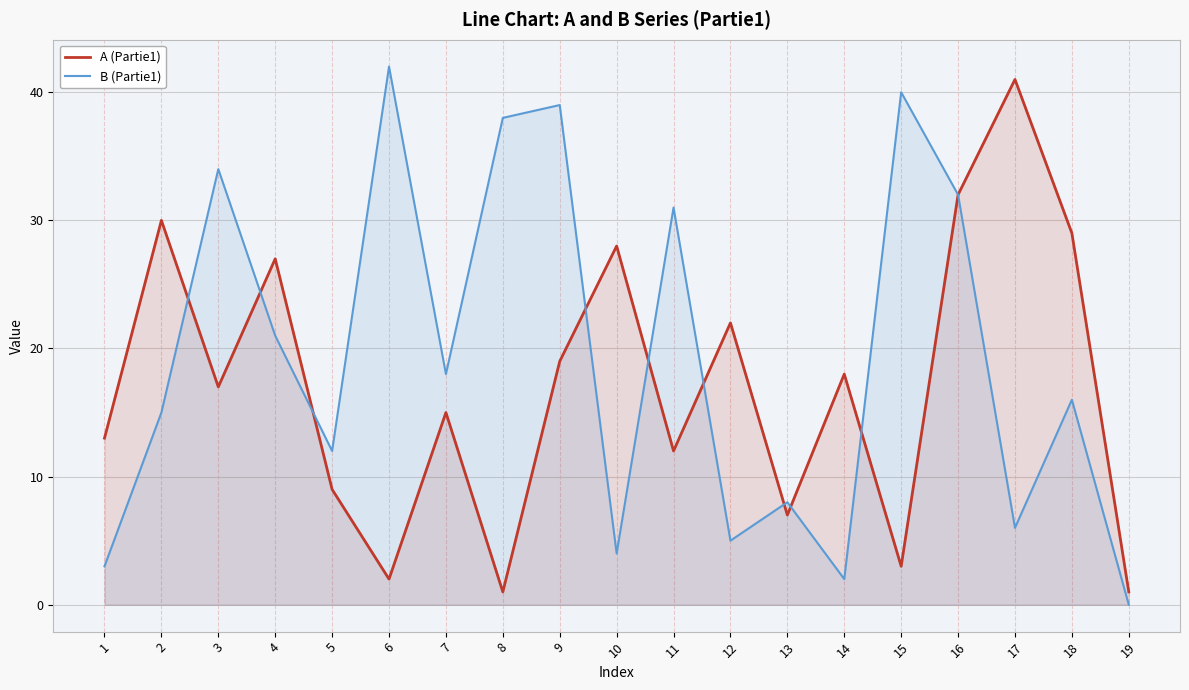

Which series changed the most between 2 and 7?

A (Partie1)